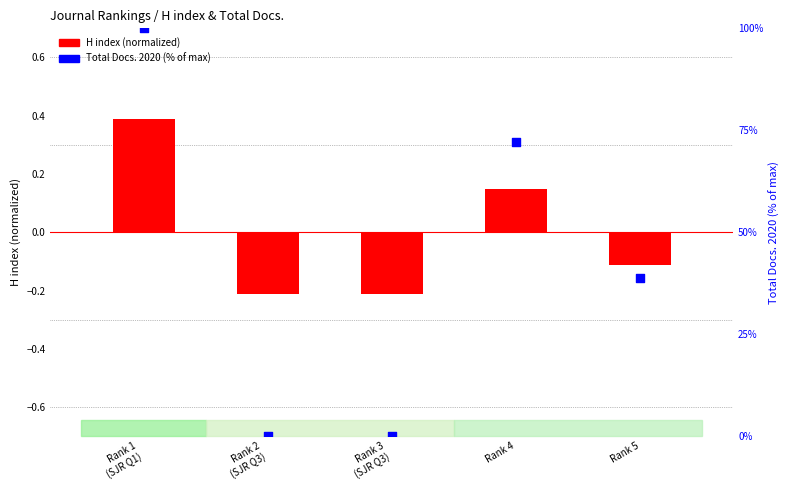

At which category is the sum across all series the highest?

Rank 1
(SJR Q1)